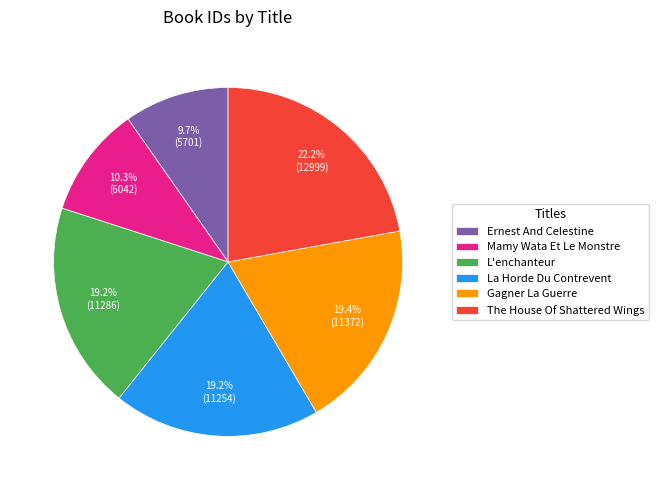

Which slice is the largest?

The House Of Shattered Wings